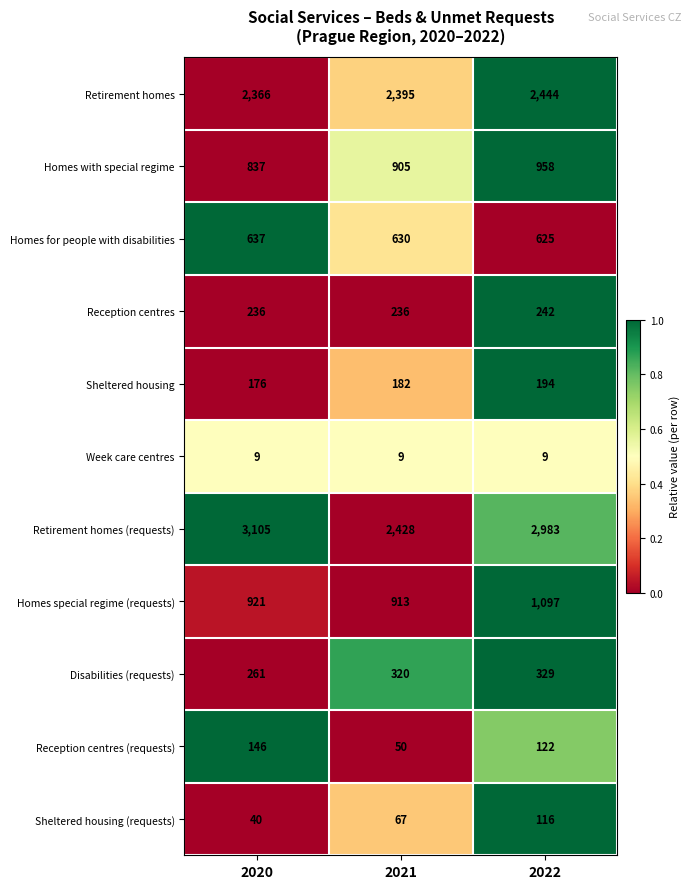

What is the approximate value of Retirement homes at 2020, to the nearest 5?

2365